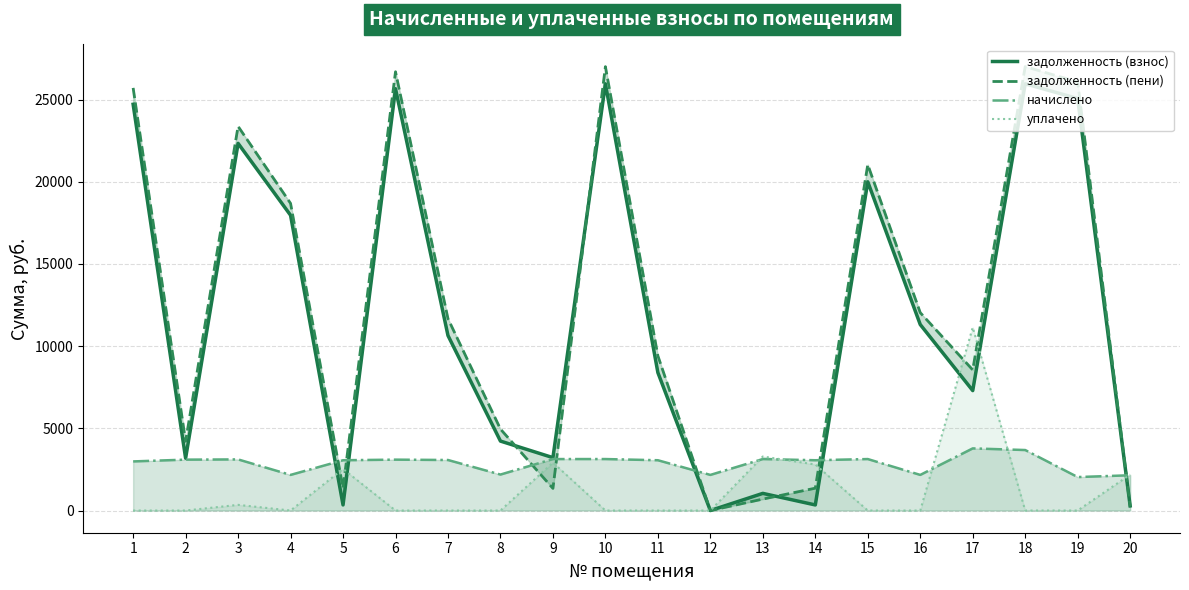

How many categories are shown in the chart?

20